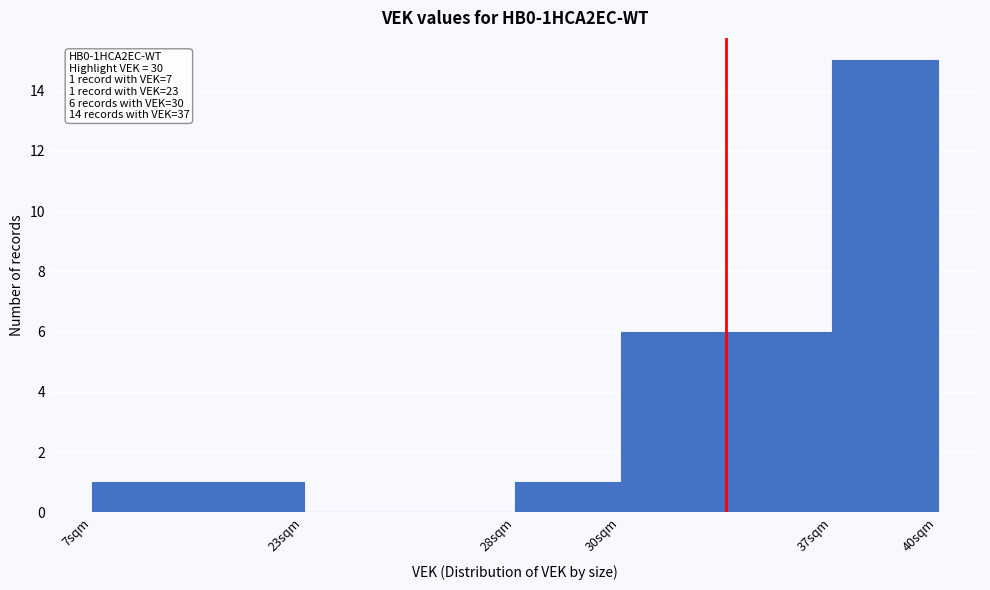

Reading left to right, extract all data points from this chart.

7sqm=1	23sqm=0	28sqm=1	30sqm=6	37sqm=15